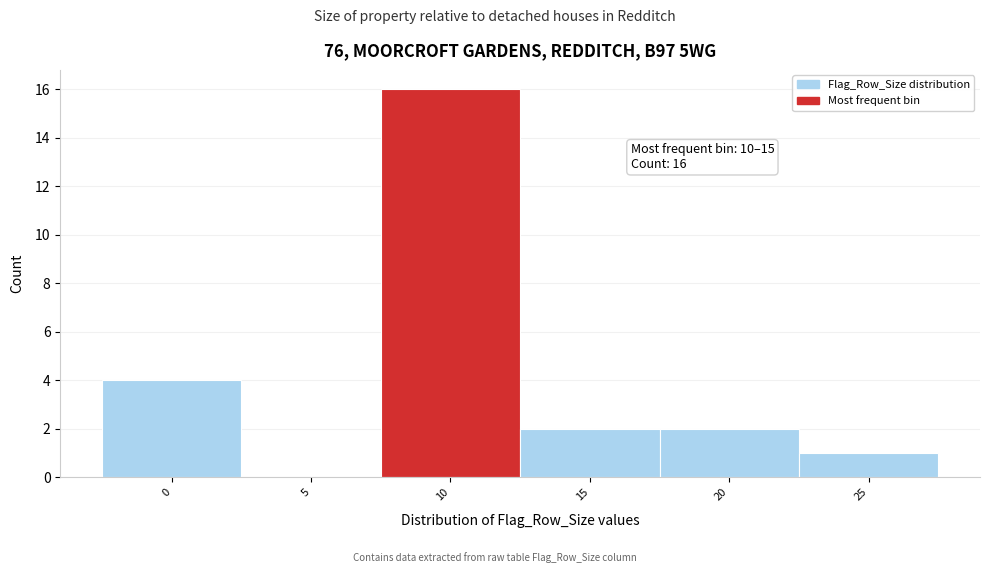

Reading right to left, what are all the values shown in this chart?

25=1	20=2	15=2	10=16	5=0	0=4